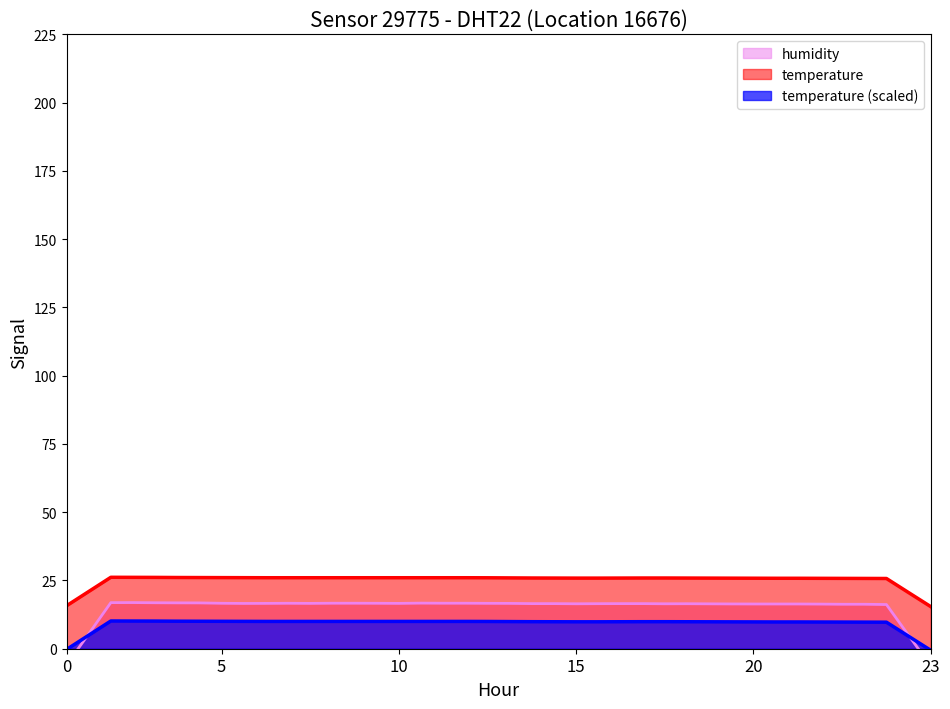

The value of temperature at 5 is 17.1. True or false?

False